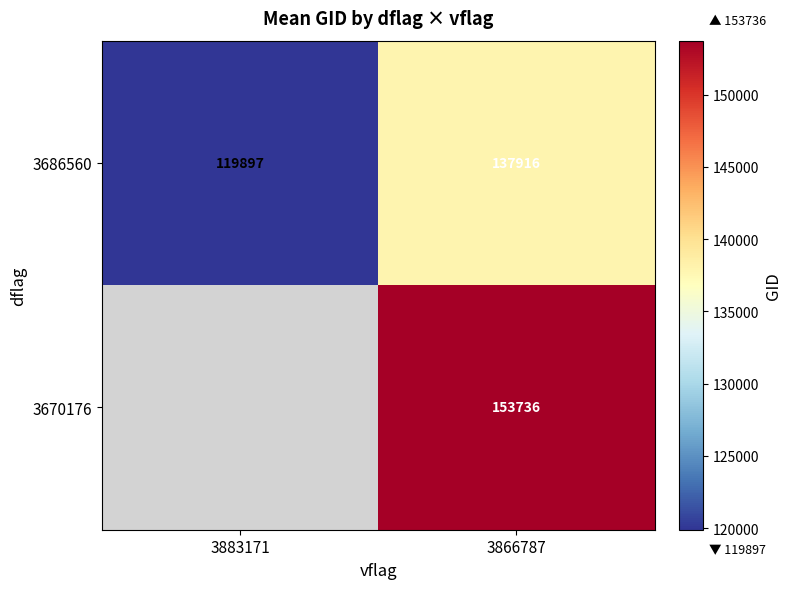

What is the approximate value of 3686560 at 3883171?

119896.8